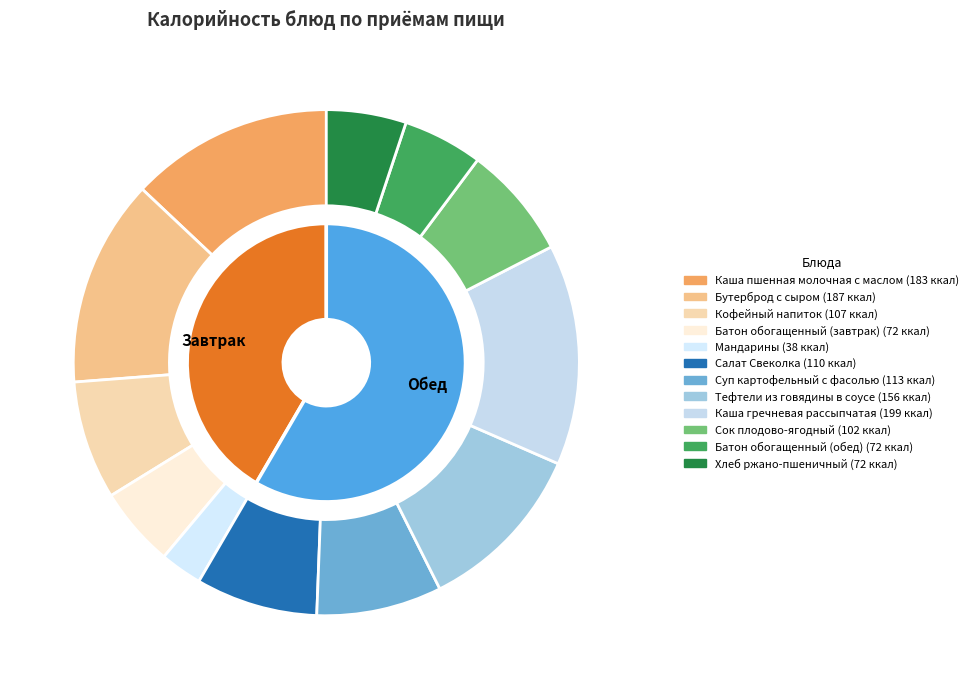

True or false: Батон обогащенный (обед) accounts for 14% of the total.

False